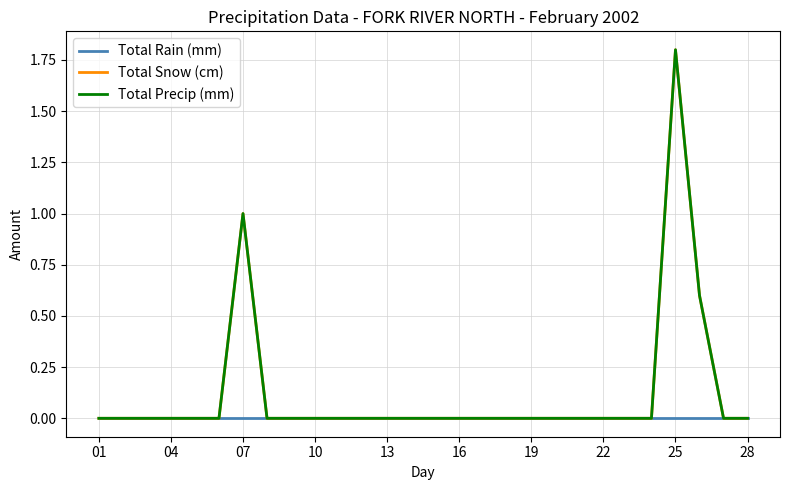

True or false: Total Rain (mm) and Total Precip (mm) intersect in this chart.

False